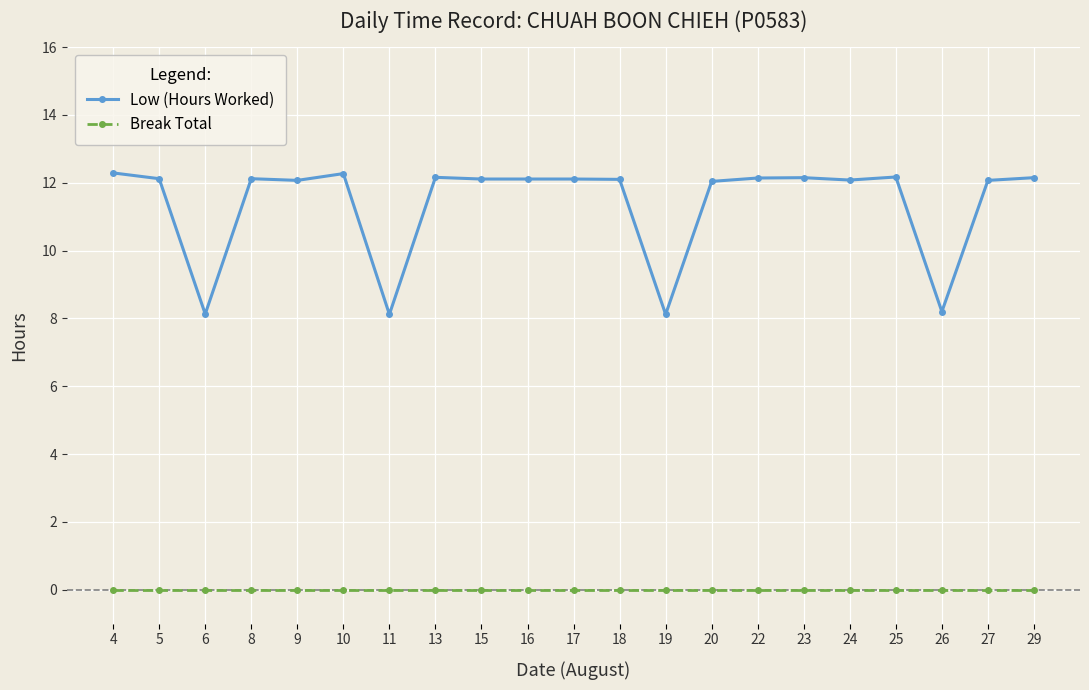

The value of Low (Hours Worked) at 13 is 5.9. True or false?

False